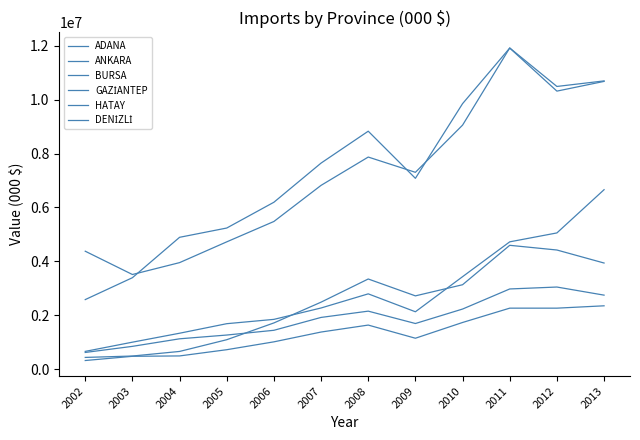

The value of DENİZLİ at 2010 is 703711.6. True or false?

False